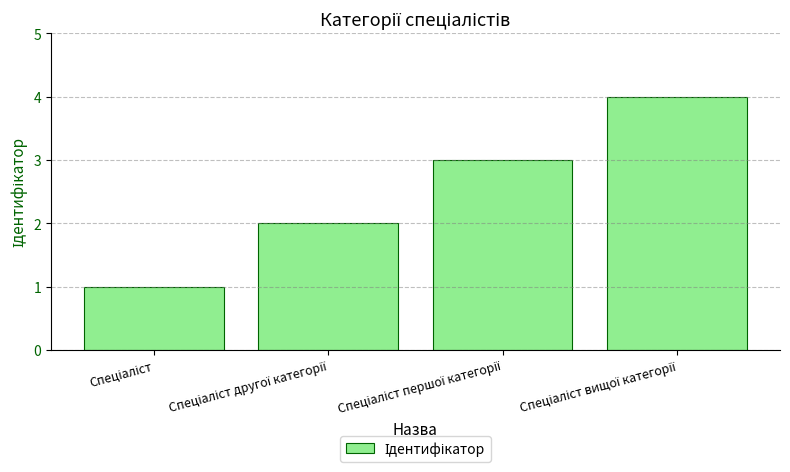

What is the greatest value displayed?

4